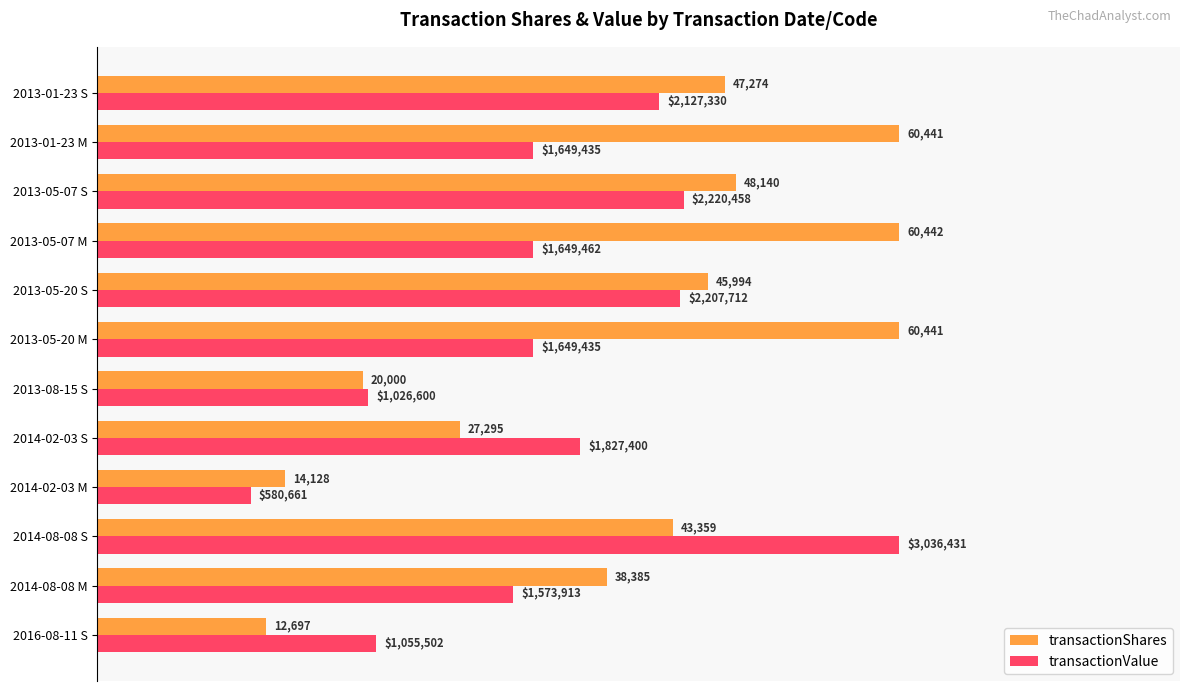

What is the lowest value of the transactionValue series?

11558.4